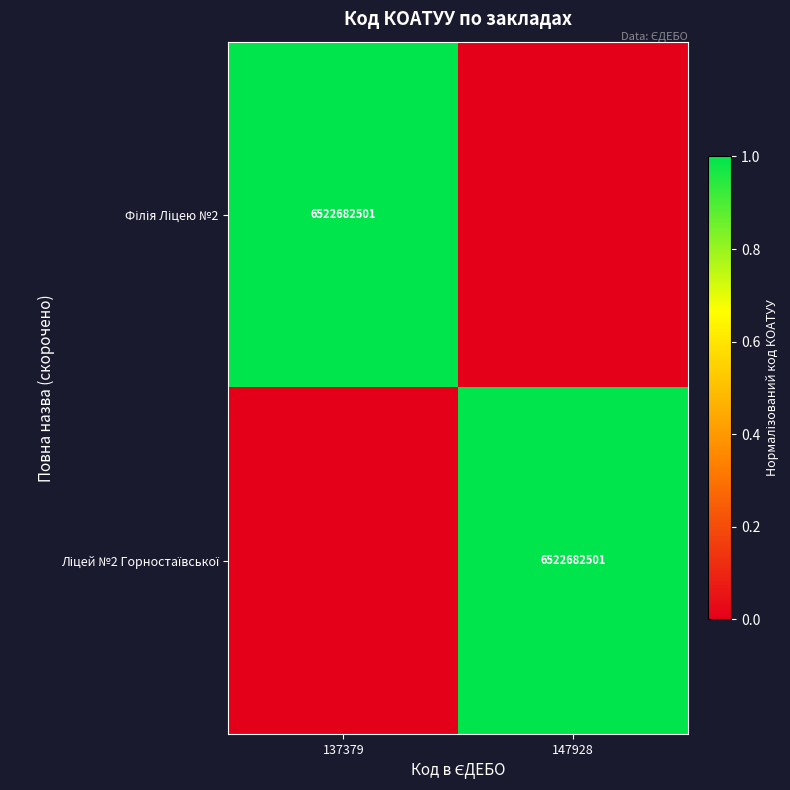

True or false: Ліцей №2 Горностаївської has a value of 1 at 137379.

False